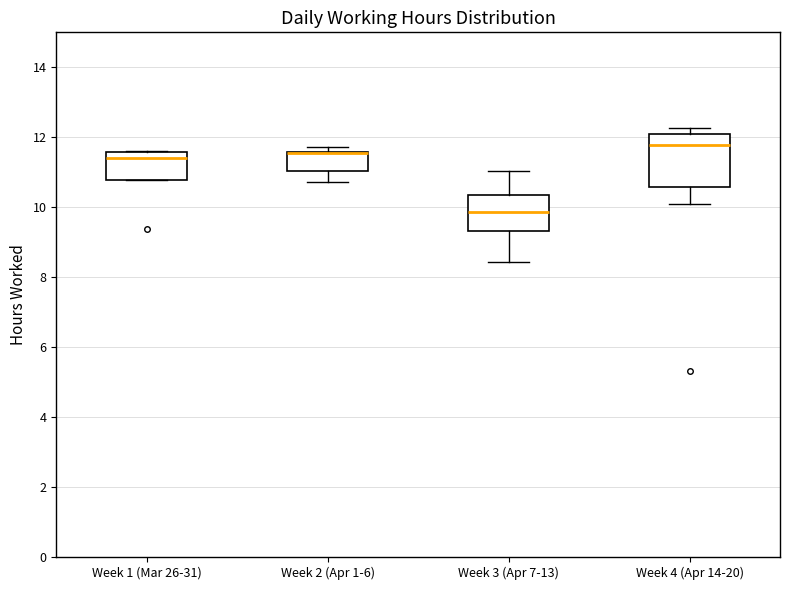

Which box is the tallest, from its lower edge to its upper edge?

Week 4 (Apr 14-20)